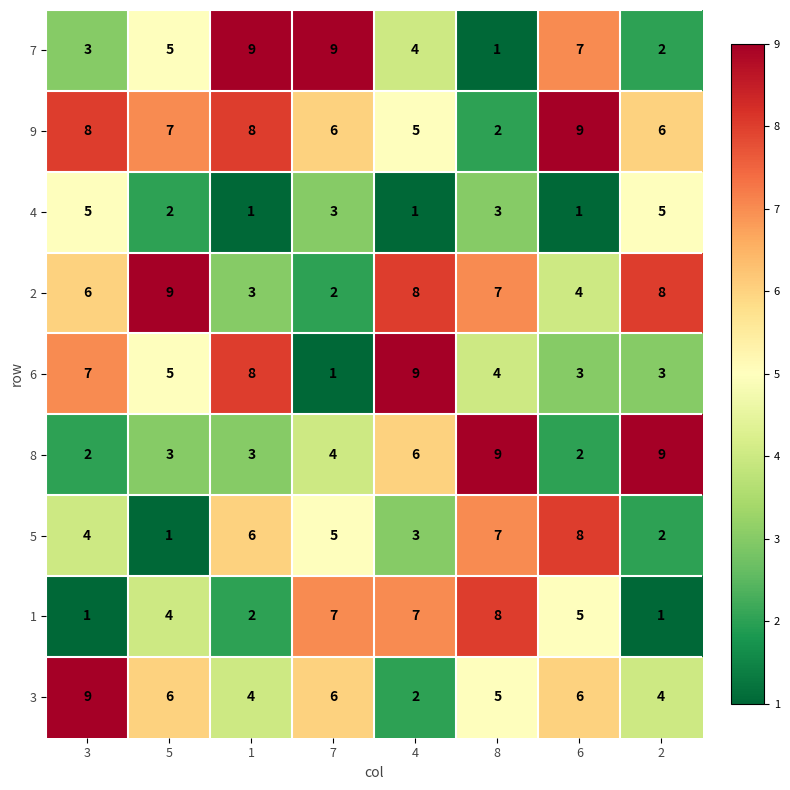

How many data points does each series have?

8